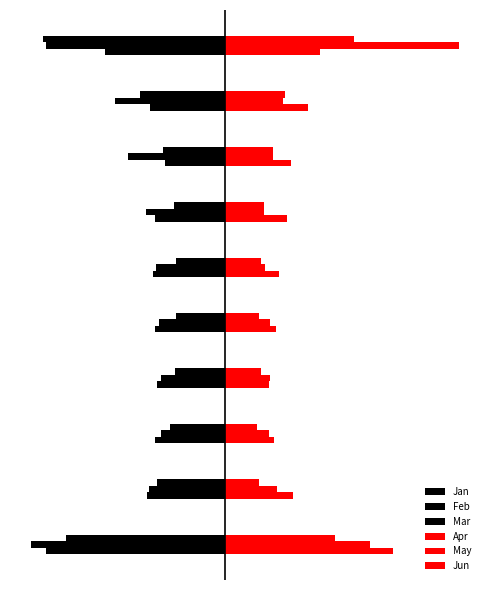

How many groups of bars are there?

10